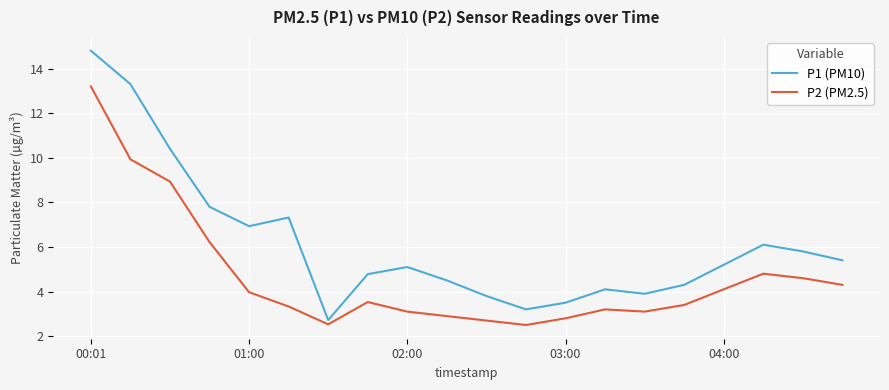

How many distinct data groups are displayed?

2